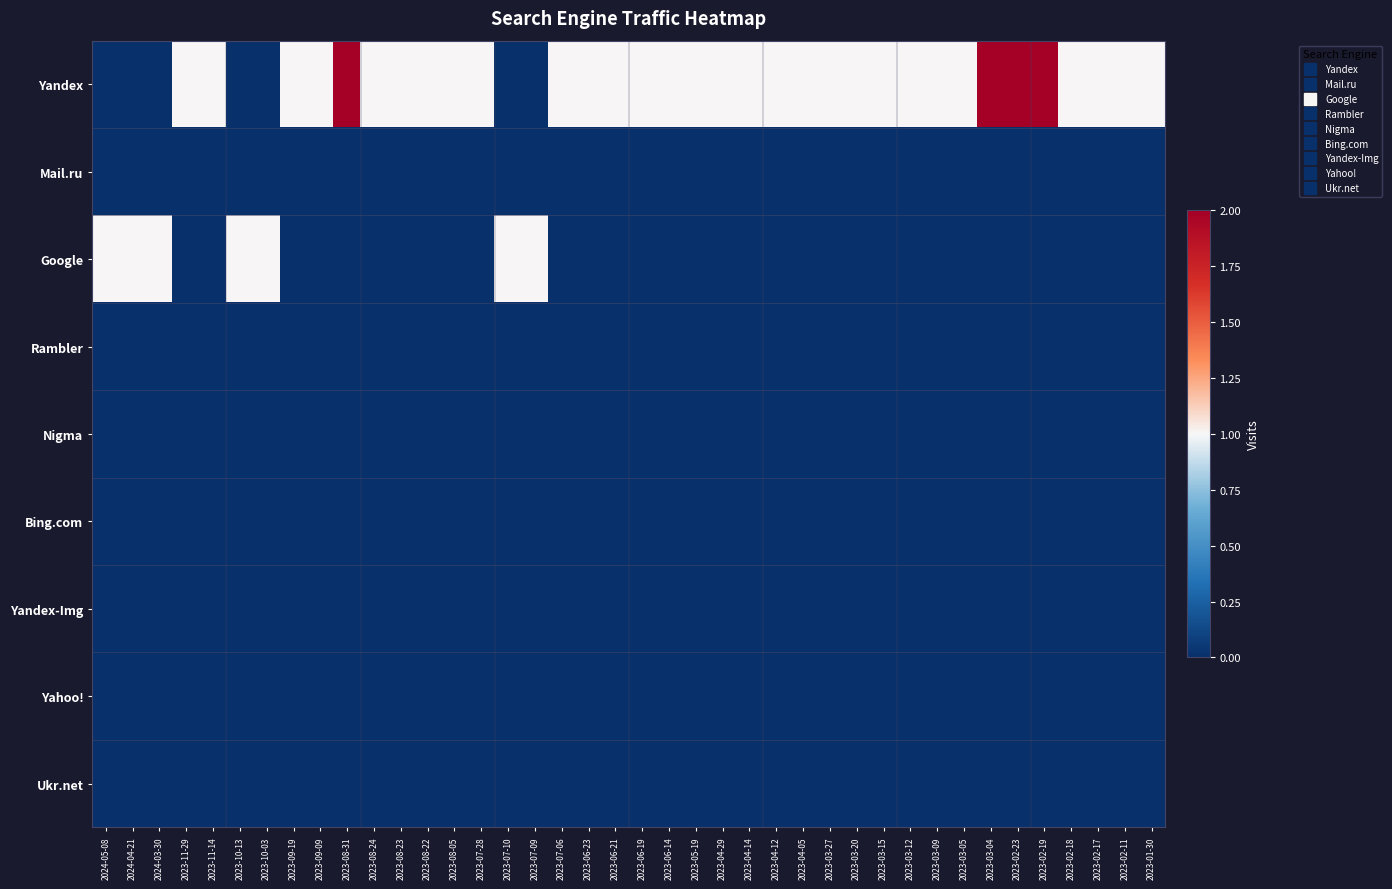

What is the difference between the highest and lowest values at 2023-05-19?

1